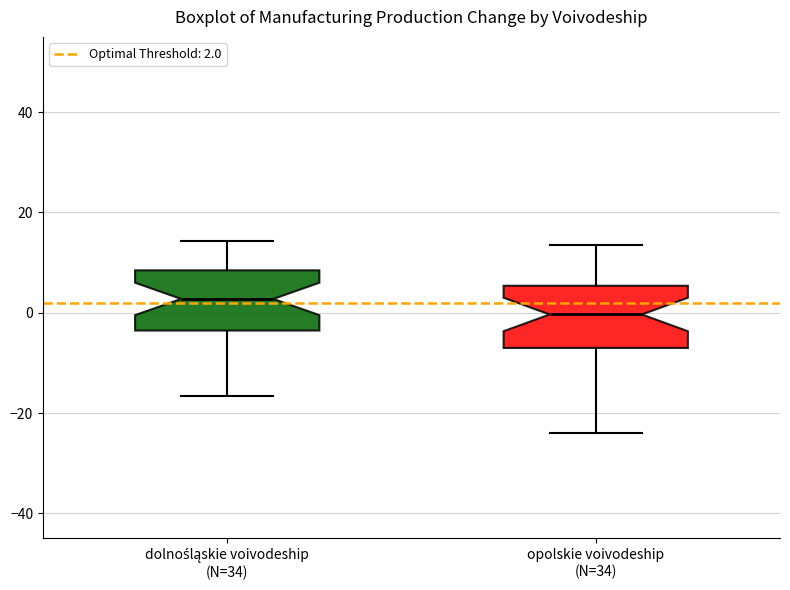

Reading left to right, read every box against the y-axis: the position of its median line, the range the box covers, and the ends of its whiskers. The values are not printed on the chart, so give them approximately, as read against the axis.

dolnośląskie voivodeship (N=34): median 2, box -4 to 8, whiskers -16 to 14
opolskie voivodeship (N=34): median 0, box -8 to 6, whiskers -24 to 14